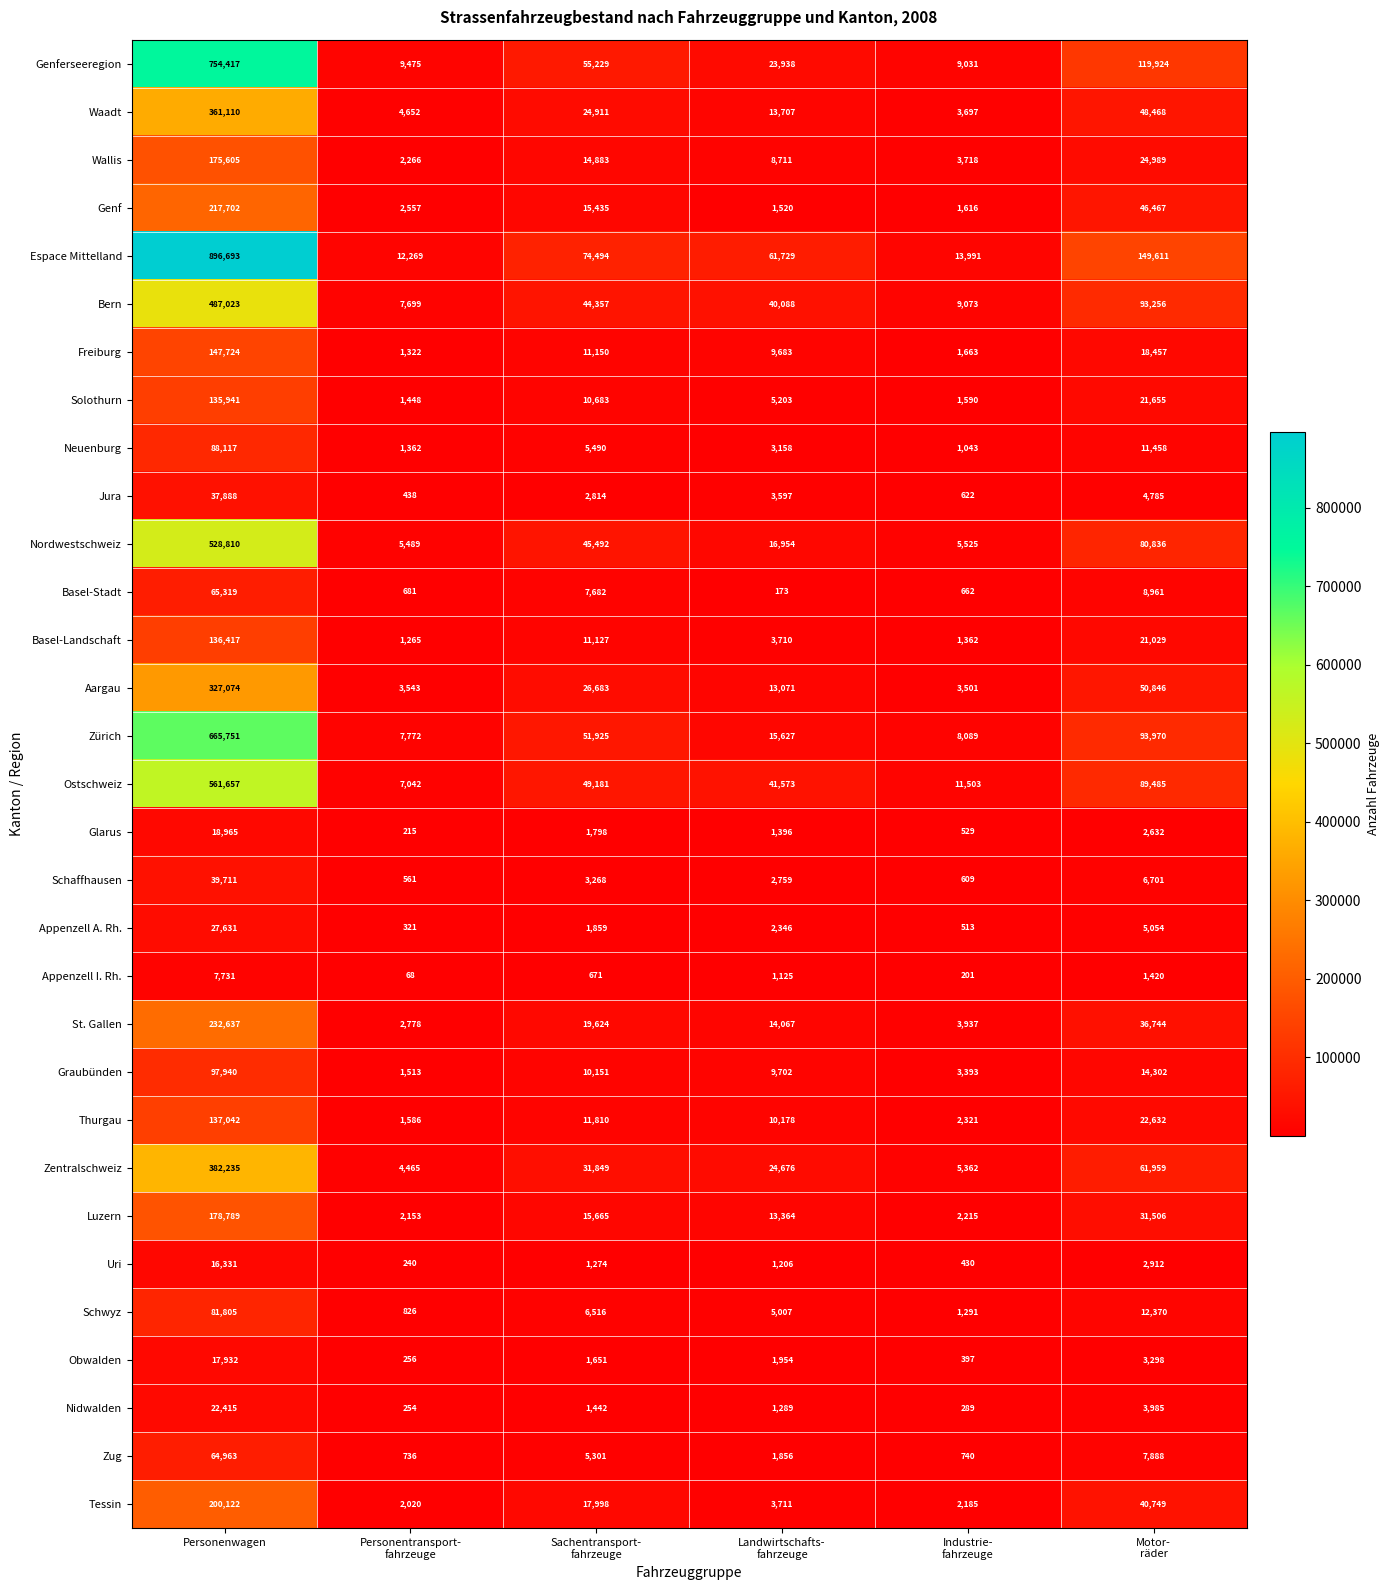

What is the difference between the maximum and minimum values in the Zug series?

64227